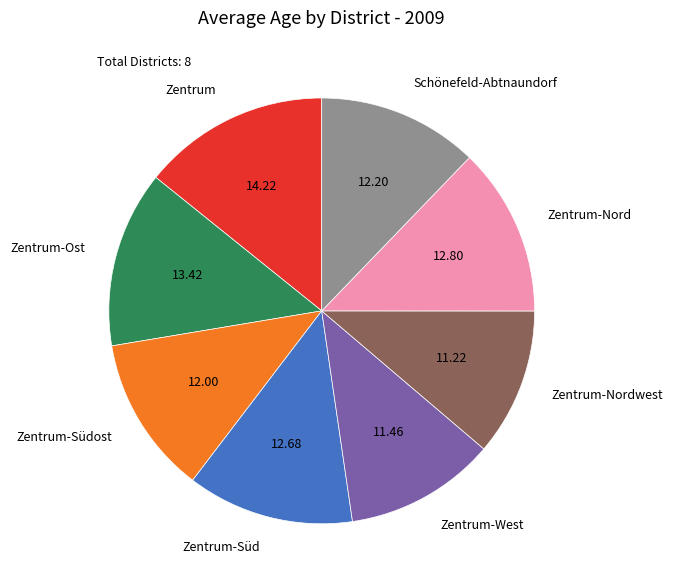

Does Zentrum-Nord represent more than half of the total?

No